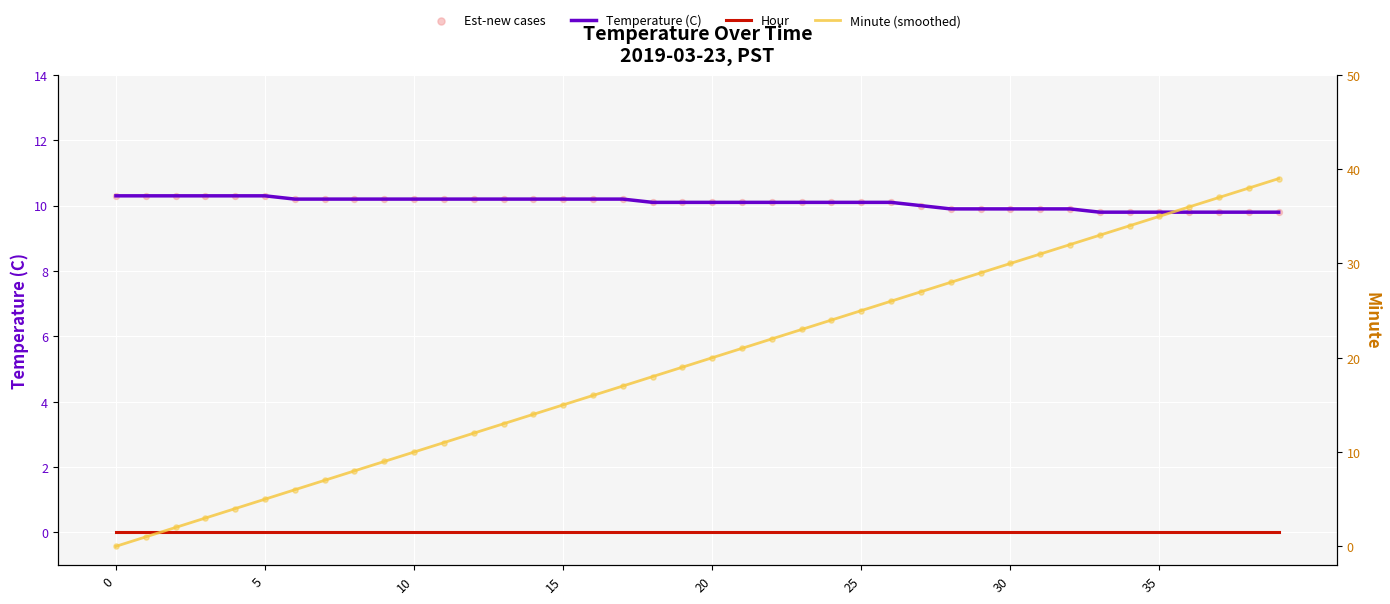

What are all the series names shown in the legend?

Temperature (C), Hour, Est-new cases, Minute (smoothed)